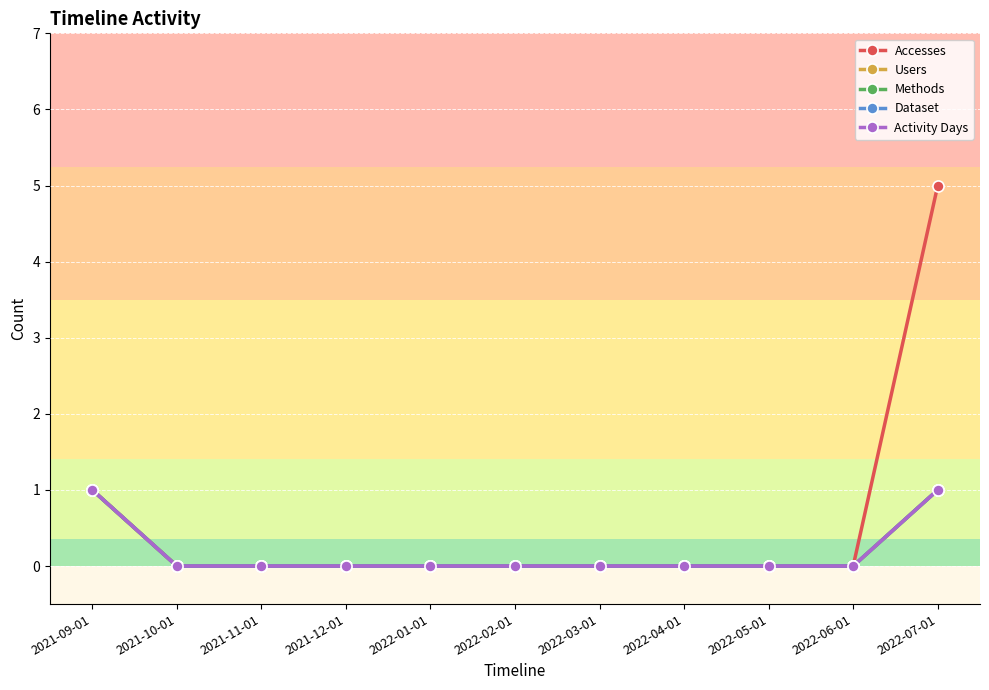

True or false: Users and Methods cross at least once.

False